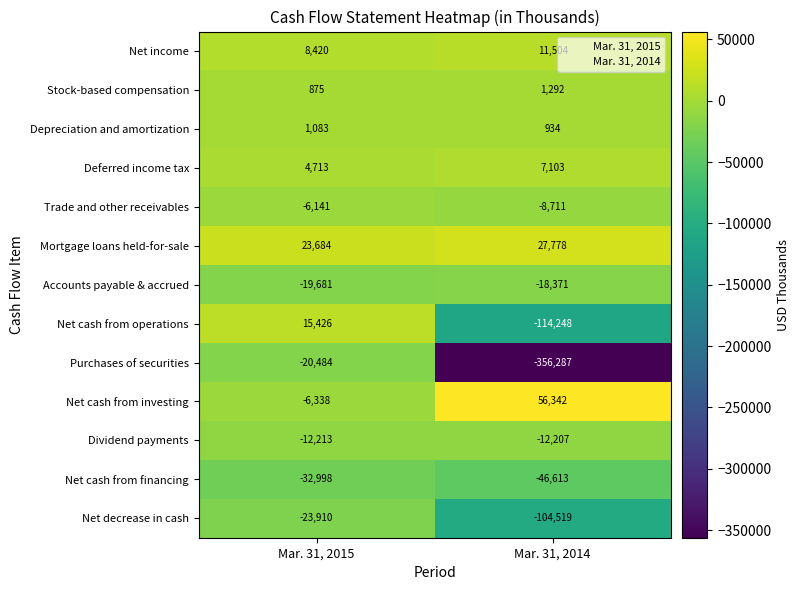

At which label is Net cash from investing closest to 25002?

Mar. 31, 2015